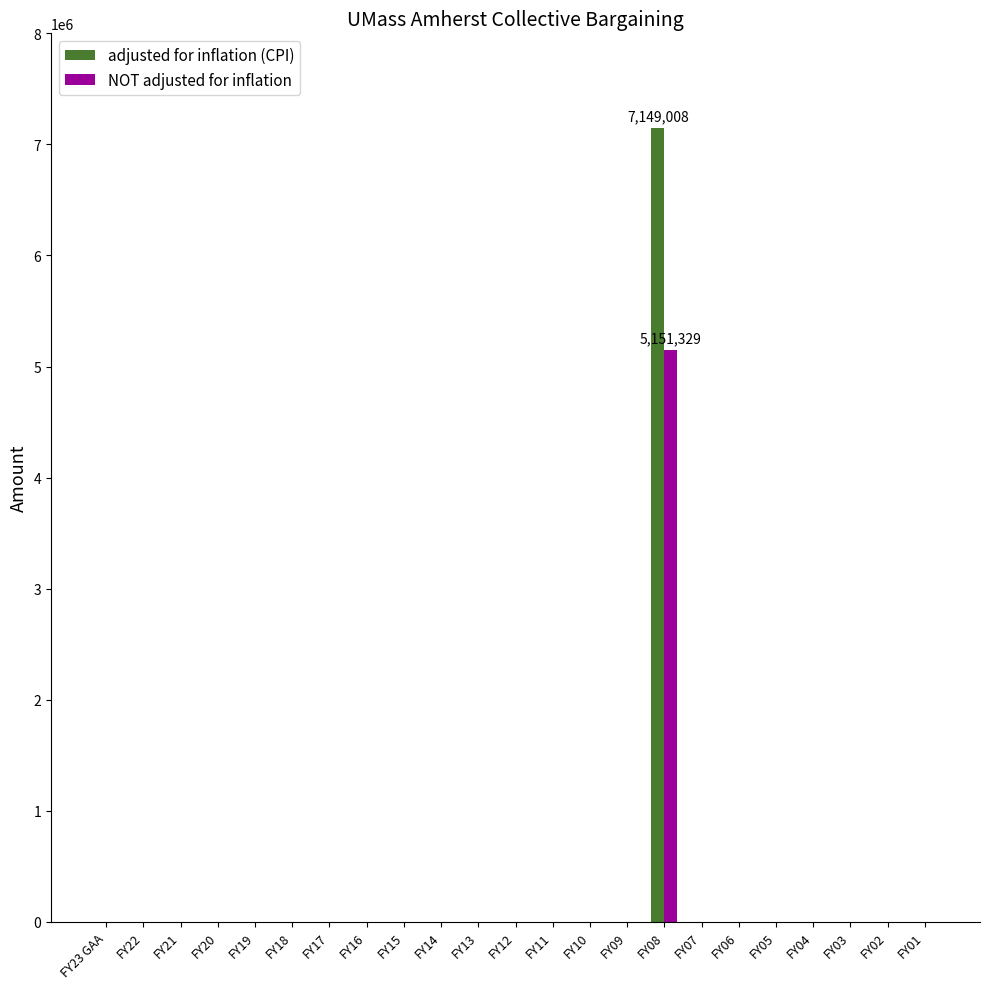

Which category has the highest value in the adjusted for inflation (CPI) series?

FY08